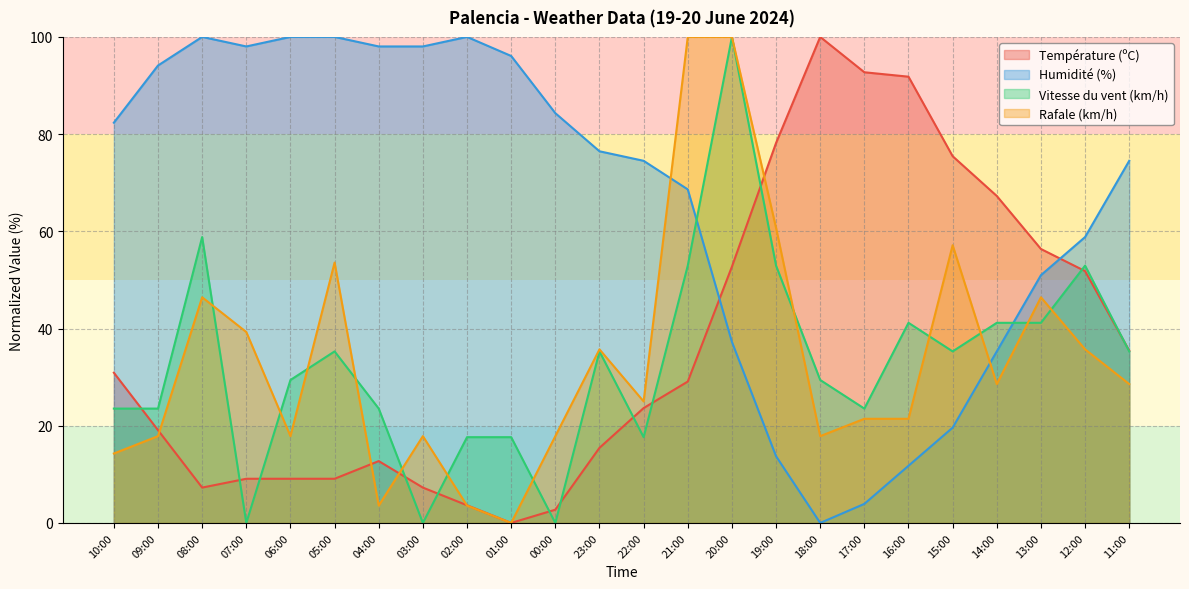

What are all the series names shown in the legend?

Température (ºC), Humidité (%), Vitesse du vent (km/h), Rafale (km/h)